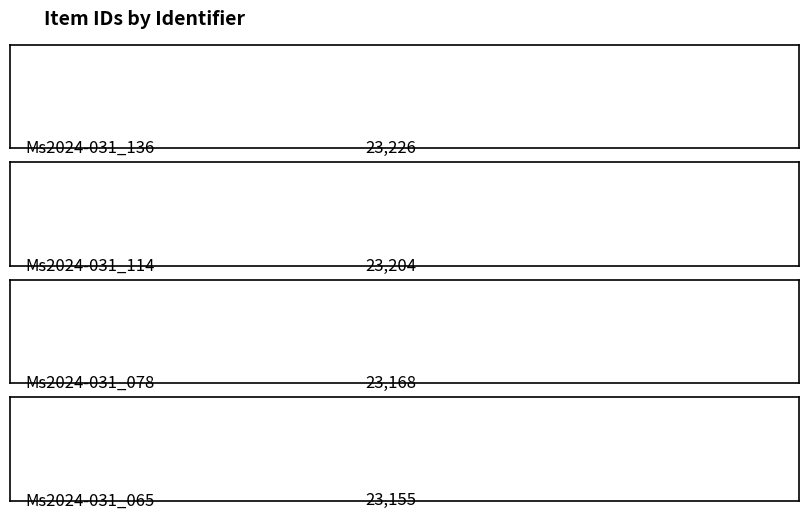

Reading left to right, extract all data points from this chart.

23226	23204	23168	23155